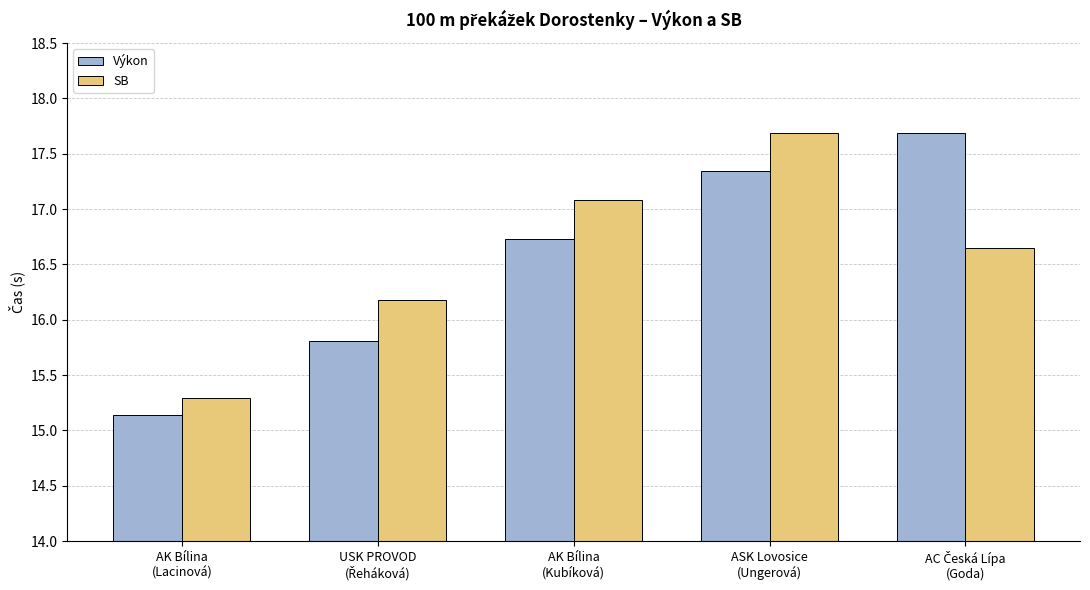

What is the value of the Výkon bar at the 2nd from the left?

15.8